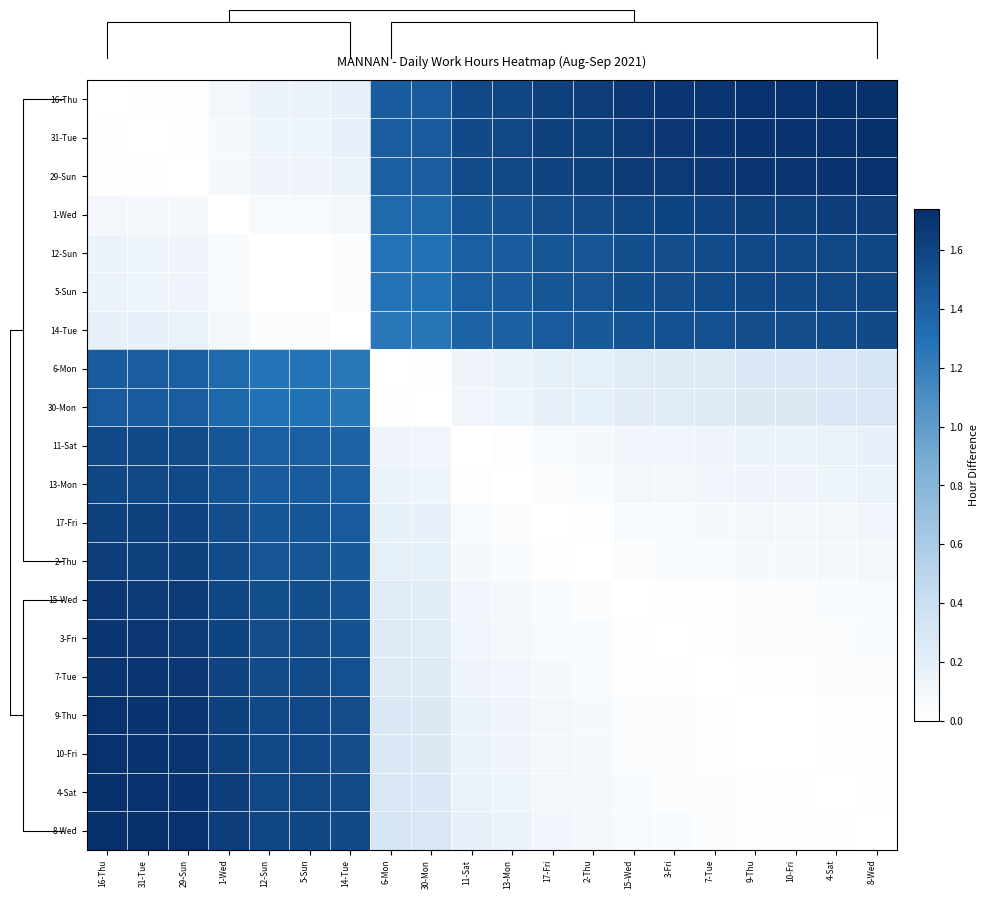

At 6-Mon, list the series in order from largest to smallest.

16-Thu, 31-Tue, 29-Sun, 1-Wed, 12-Sun, 5-Sun, 14-Tue, 8-Wed, 4-Sat, 9-Thu, 10-Fri, 7-Tue, 3-Fri, 15-Wed, 2-Thu, 17-Fri, 13-Mon, 11-Sat, 30-Mon, 6-Mon